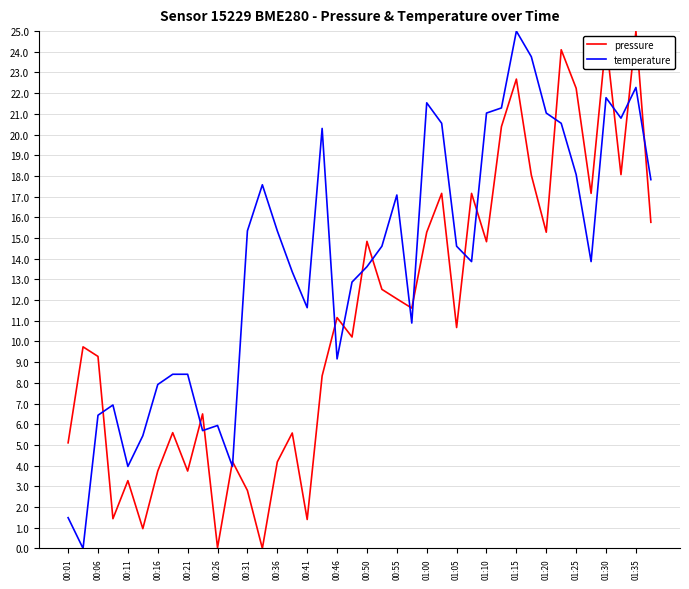

What is the greatest value displayed?

25.0